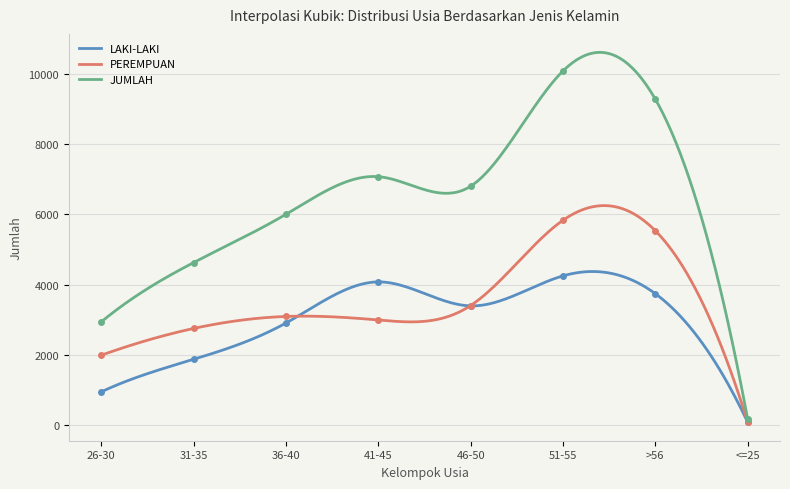

At which label does JUMLAH reach its minimum?

<=25